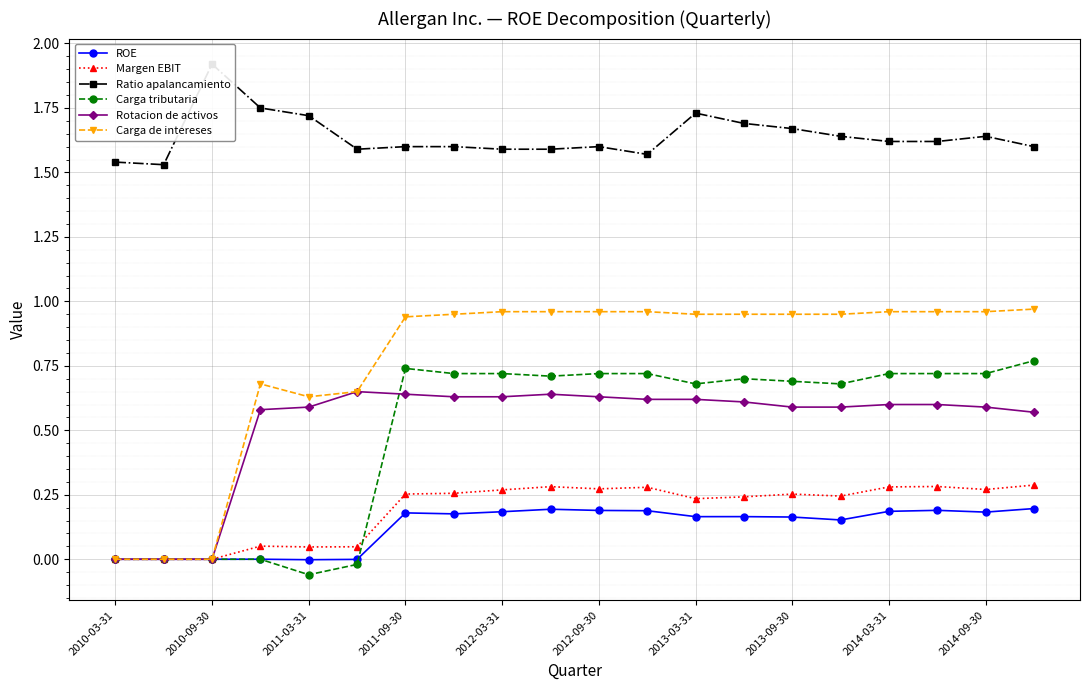

Reading left to right, what are all the values shown in this chart?

ROE: 0.0	0.0	0.0	0.0	-0.0	-0.0	0.2	0.2	0.2	0.2	0.2	0.2	0.2	0.2	0.2	0.2	0.2	0.2	0.2	0.2
Margen EBIT: 0.0	0.0	0.0	0.1	0.0	0.0	0.3	0.3	0.3	0.3	0.3	0.3	0.2	0.2	0.3	0.2	0.3	0.3	0.3	0.3
Ratio apalancamiento: 1.5	1.5	1.9	1.8	1.7	1.6	1.6	1.6	1.6	1.6	1.6	1.6	1.7	1.7	1.7	1.6	1.6	1.6	1.6	1.6
Carga tributaria: 0.0	0.0	0.0	0.0	-0.1	-0.0	0.7	0.7	0.7	0.7	0.7	0.7	0.7	0.7	0.7	0.7	0.7	0.7	0.7	0.8
Rotacion de activos: 0.0	0.0	0.0	0.6	0.6	0.7	0.6	0.6	0.6	0.6	0.6	0.6	0.6	0.6	0.6	0.6	0.6	0.6	0.6	0.6
Carga de intereses: 0.0	0.0	0.0	0.7	0.6	0.7	0.9	0.9	1.0	1.0	1.0	1.0	0.9	0.9	0.9	0.9	1.0	1.0	1.0	1.0